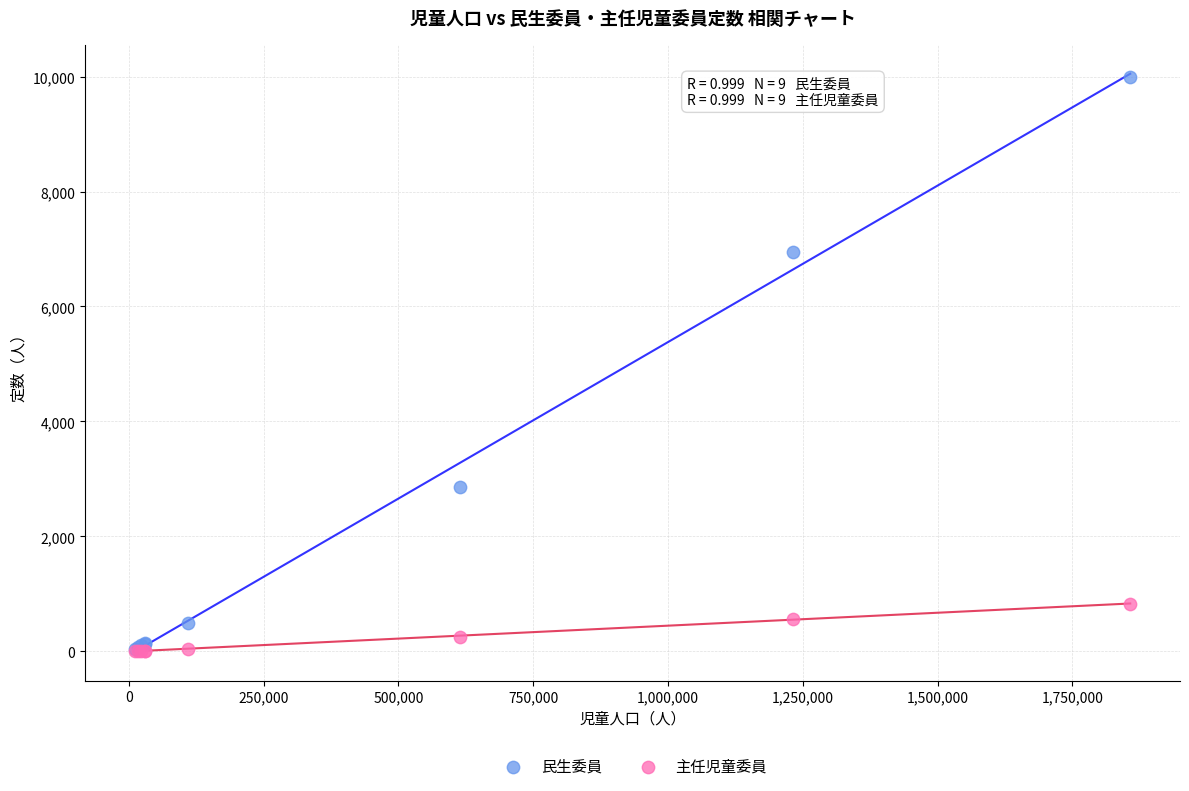

In the 民生委員 series, what Y value is closest to 5016?

6947